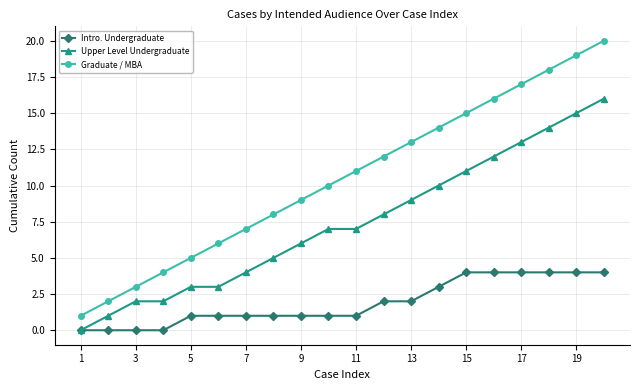

Does the chart display data point markers on the line(s)?

Yes